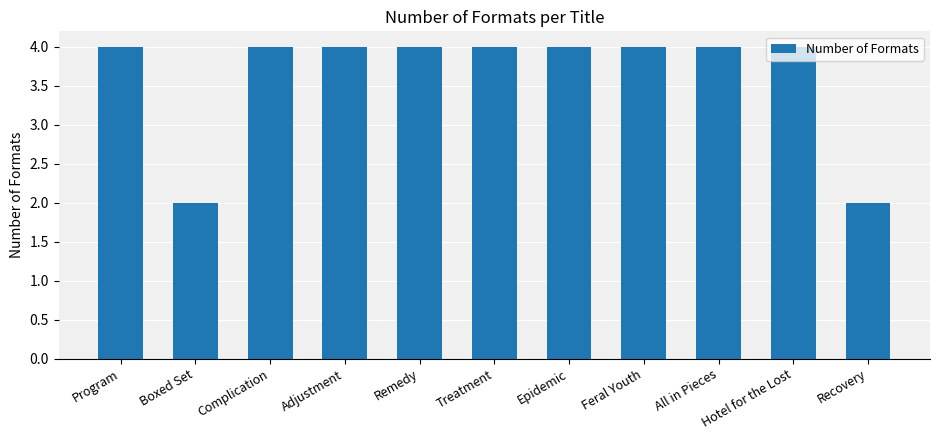

How many bars are there in total?

11